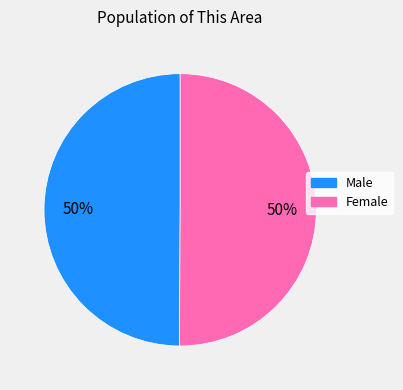

Is it true that Male is 43% of the pie?

False